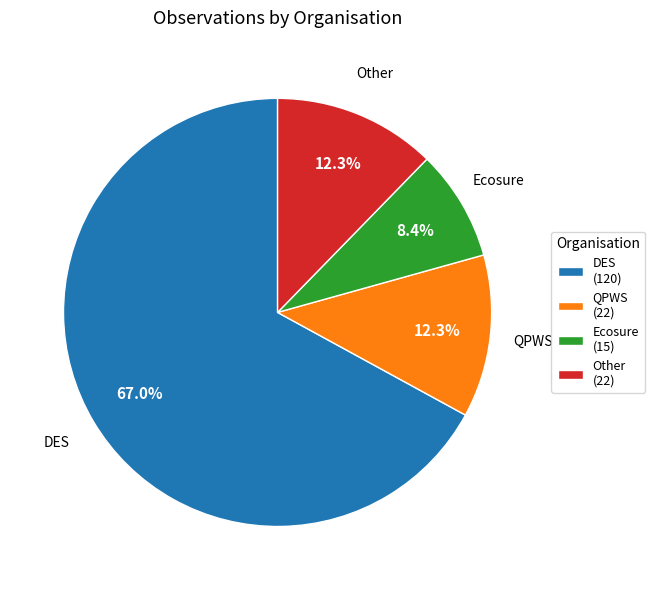

To the nearest percent, what portion does QPWS represent?

12%